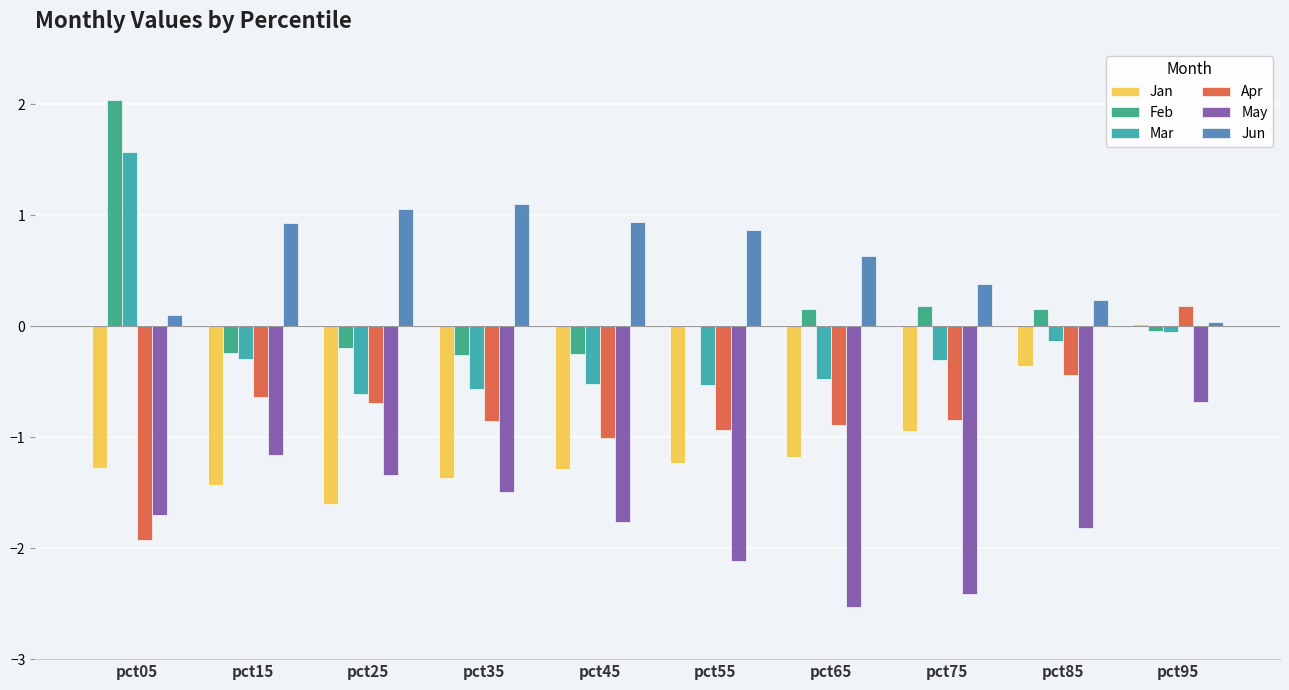

How many groups of bars are there?

10